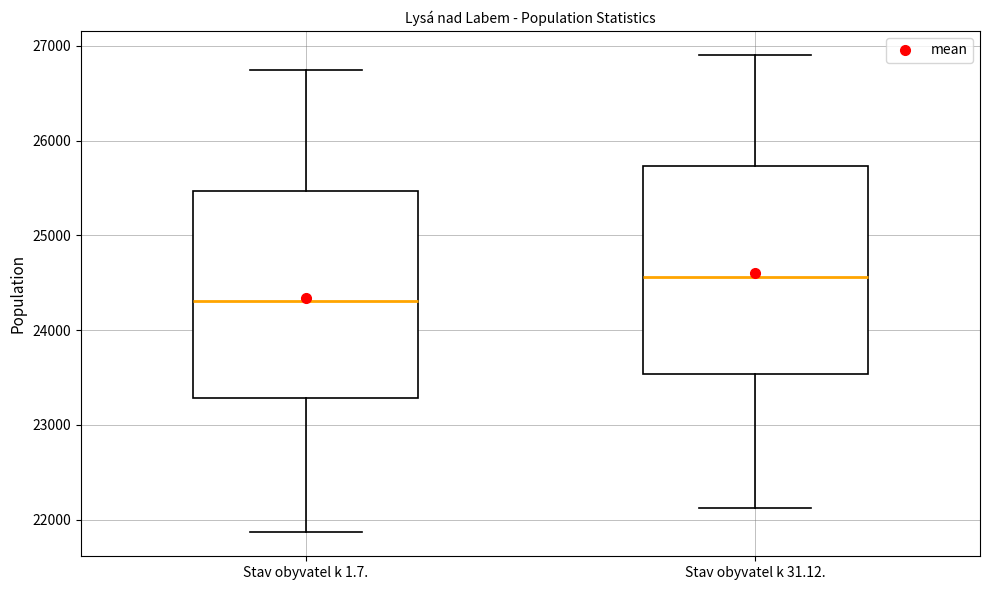

Where is the upper edge of the box for Stav obyvatel k 31.12. on the y-axis? The values are not printed on the chart, so give them approximately, as read against the axis.

25700